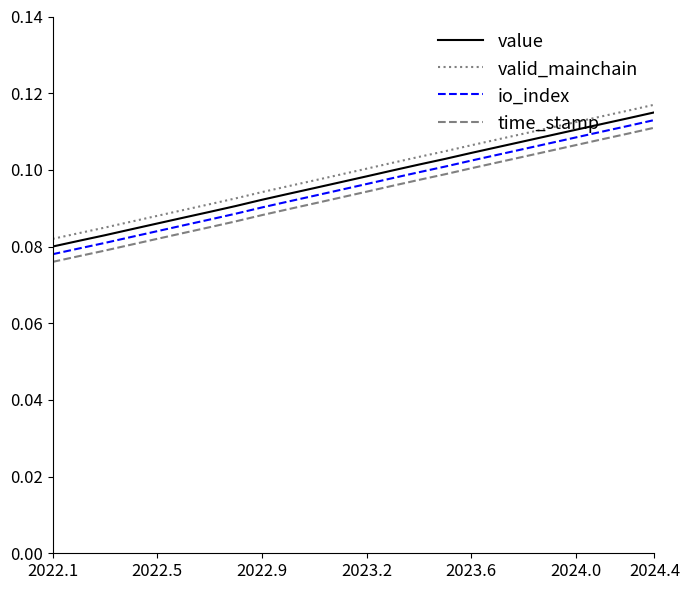

True or false: value and time_stamp intersect in this chart.

False